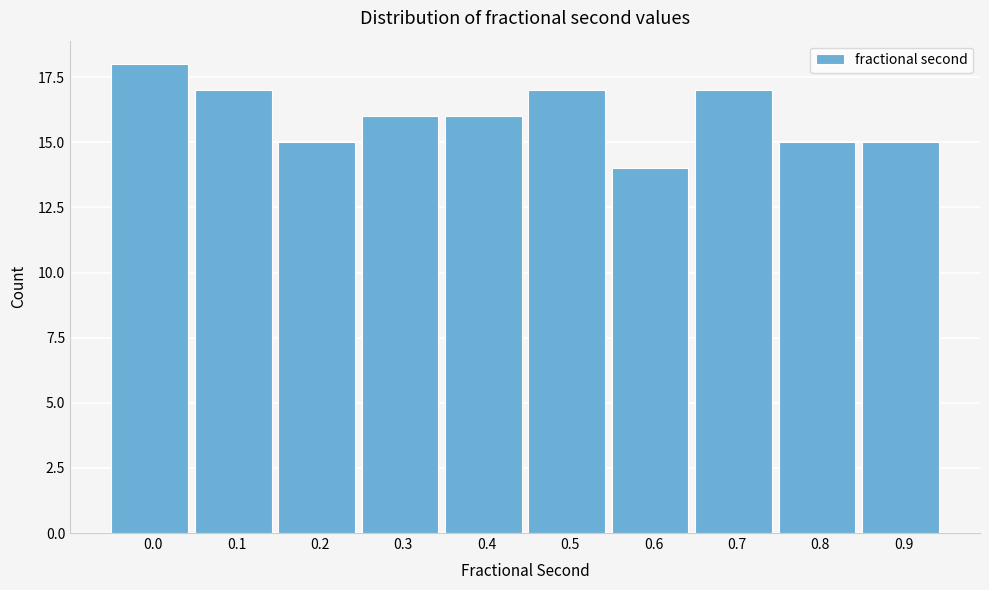

Reading left to right, extract all data points from this chart.

0.0=18	0.1=17	0.2=15	0.3=16	0.4=16	0.5=17	0.6=14	0.7=17	0.8=15	0.9=15